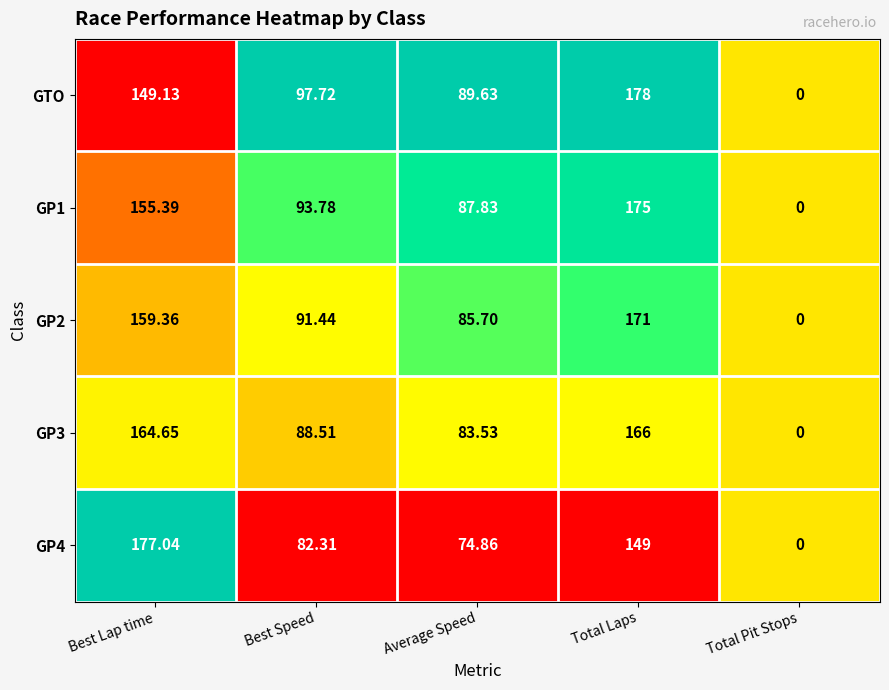

List the series in order of their peak value, lowest first.

GP3, GP2, GP1, GP4, GTO